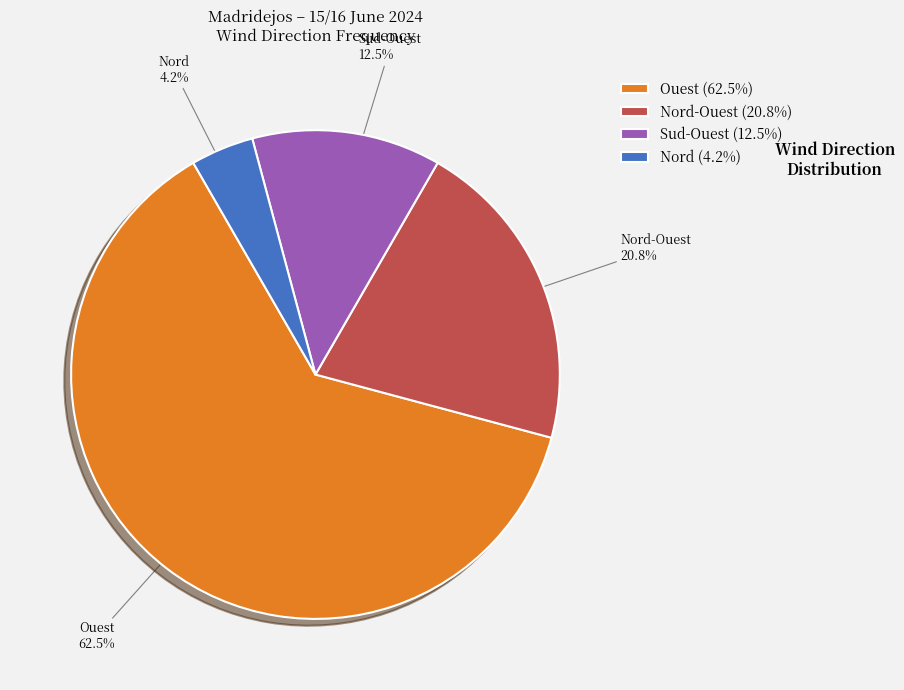

To the nearest percent, what is the difference between the largest and smallest slice percentages?

58%